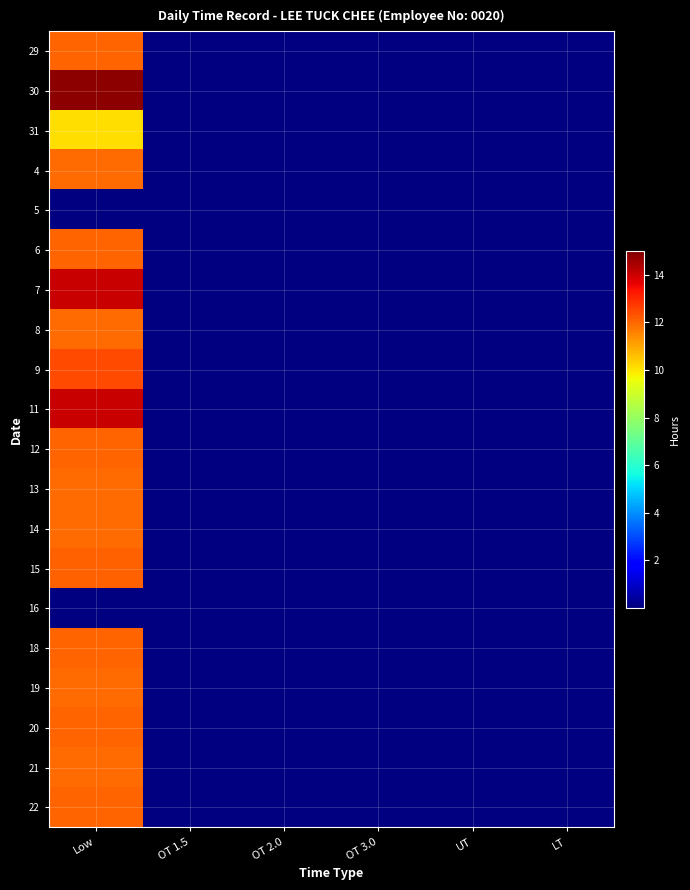

What is the approximate value of 21 at OT 3.0?

1.0